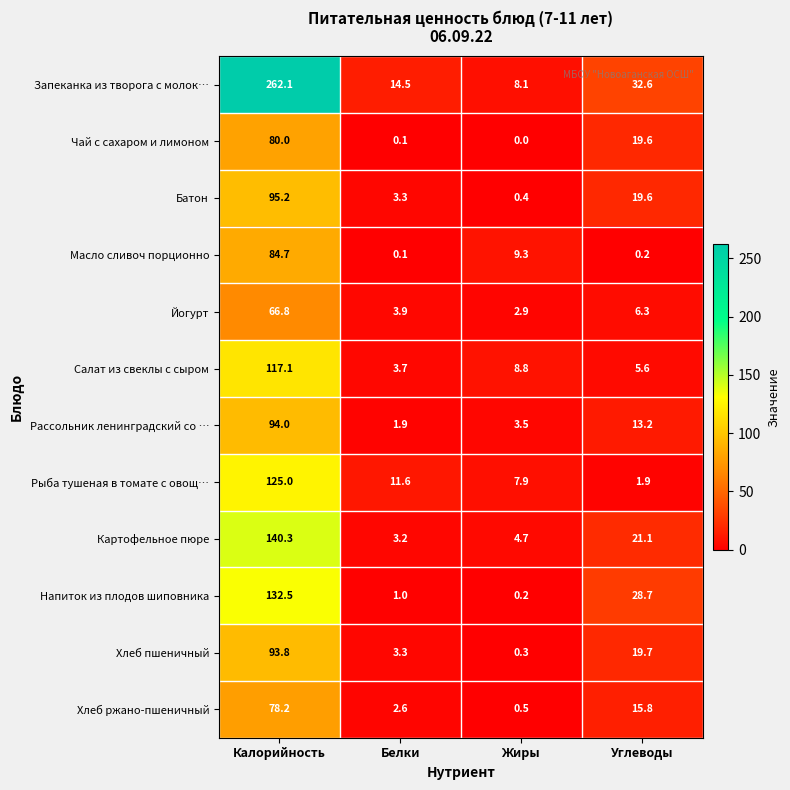

At which category is the sum across all series the highest?

Калорийность